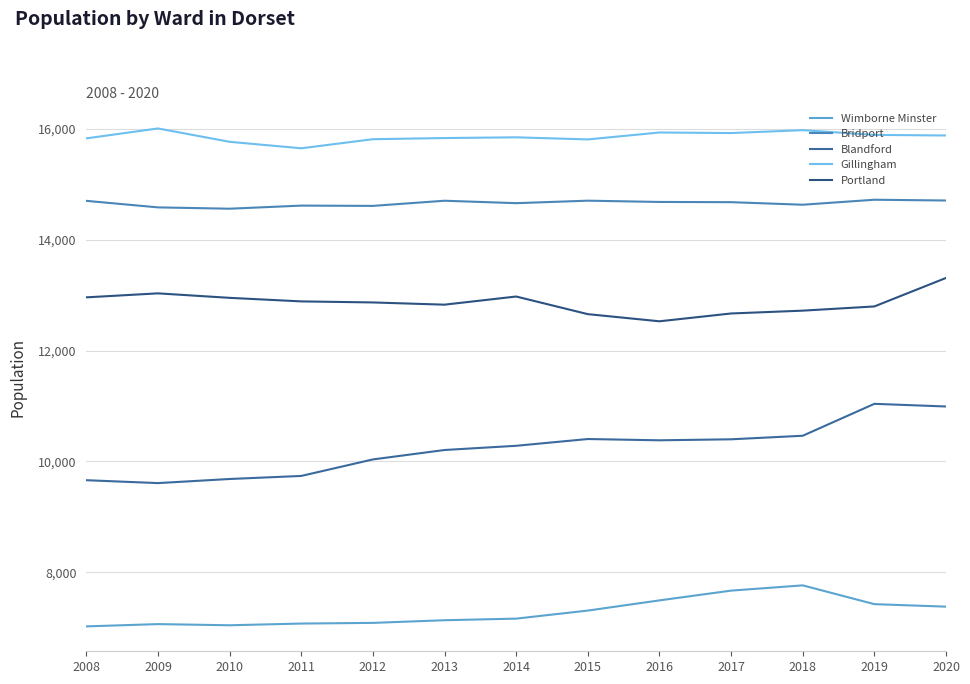

What is the smallest value displayed?

7025